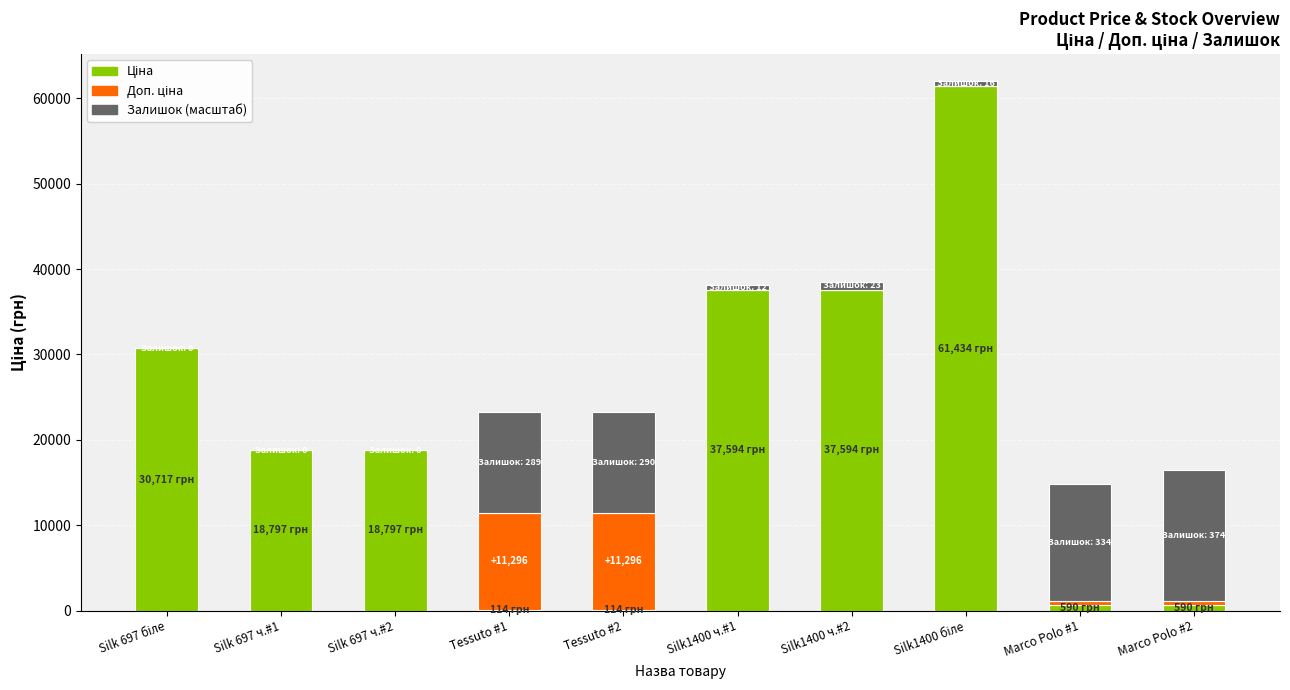

What is the total value across all series at Silk 697 ч.#2?

18796.8